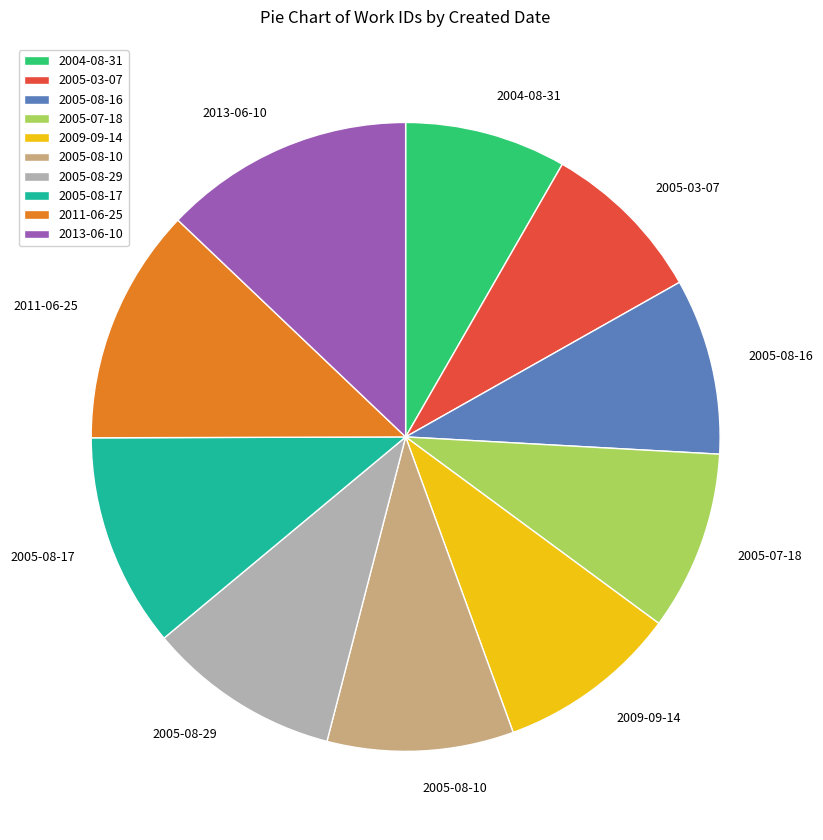

The 2005-03-07 slice represents 17% of the pie. True or false?

False